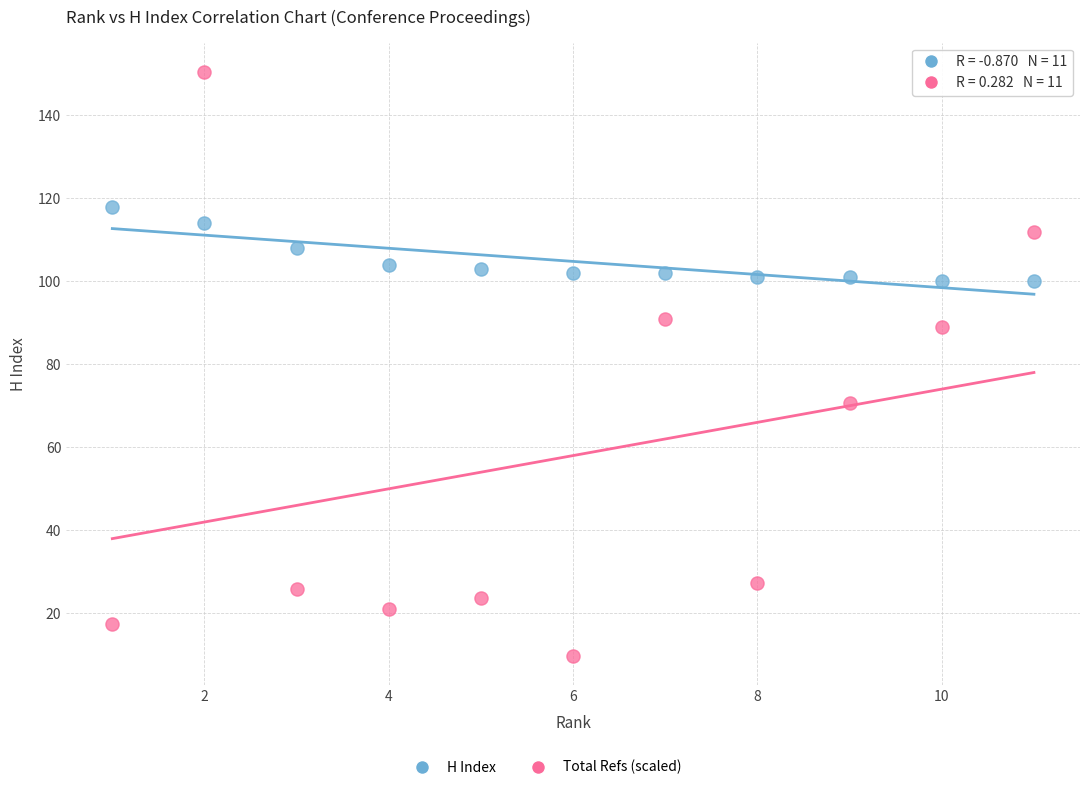

Which series reaches the minimum Y coordinate?

Total Refs (scaled)